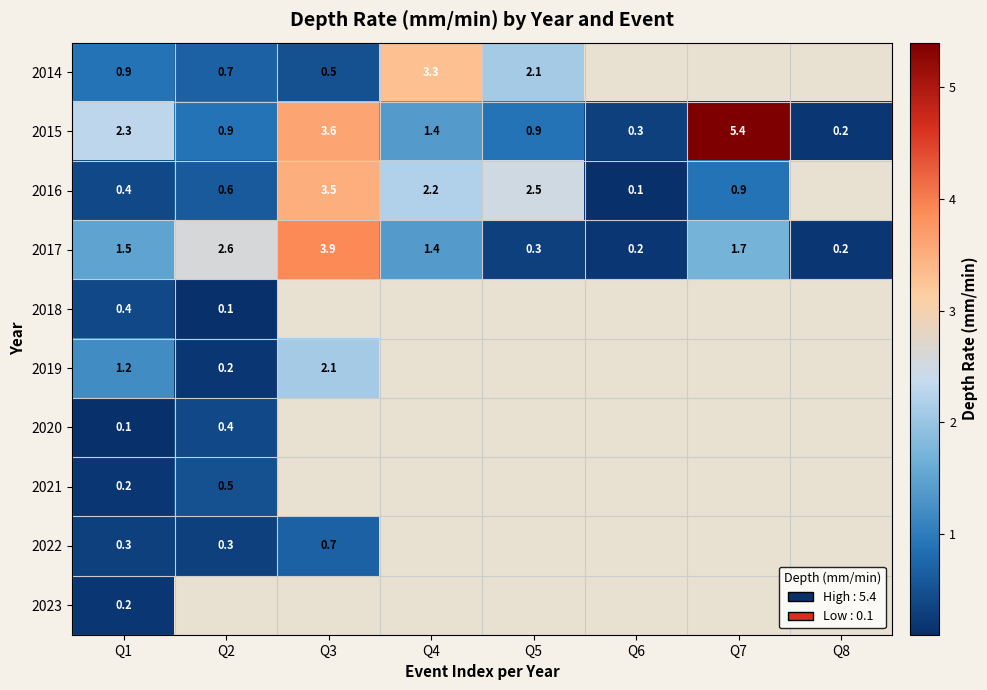

What is the difference between the second highest and second lowest values in the 2017 series?

2.4